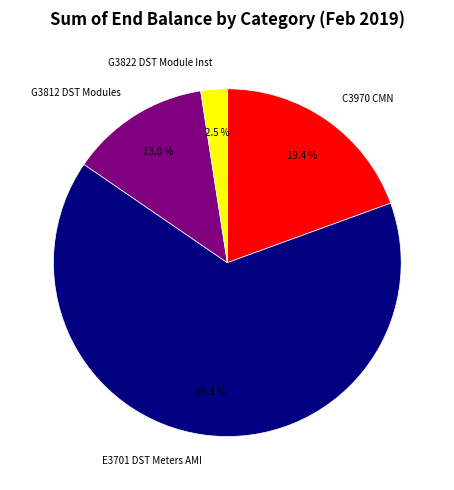

Does E3701 DST Meters AMI account for over 50% of the chart?

Yes